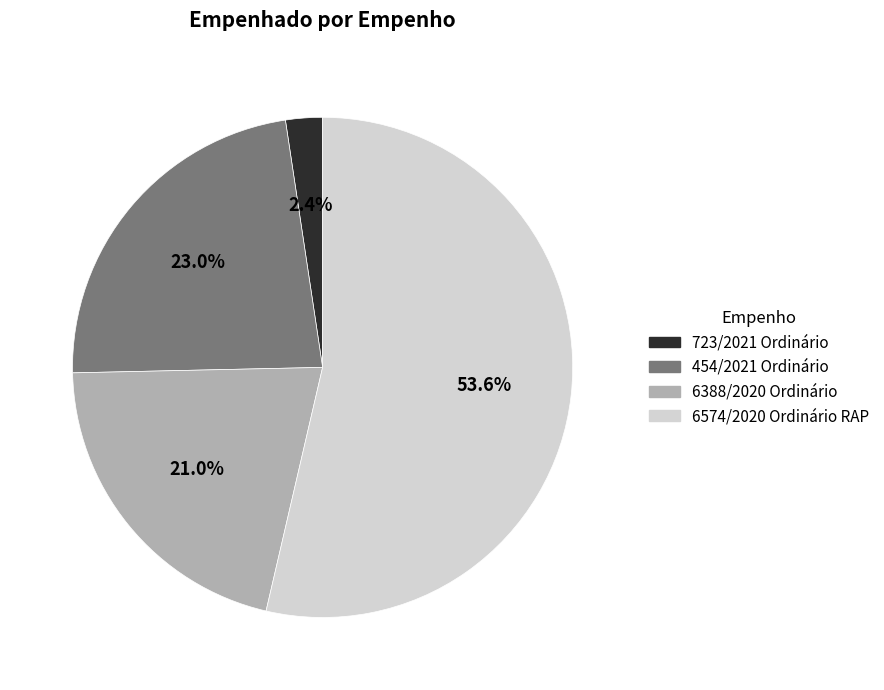

Rank the categories by value from highest to lowest.

6574/2020 Ordinário RAP, 454/2021 Ordinário, 6388/2020 Ordinário, 723/2021 Ordinário